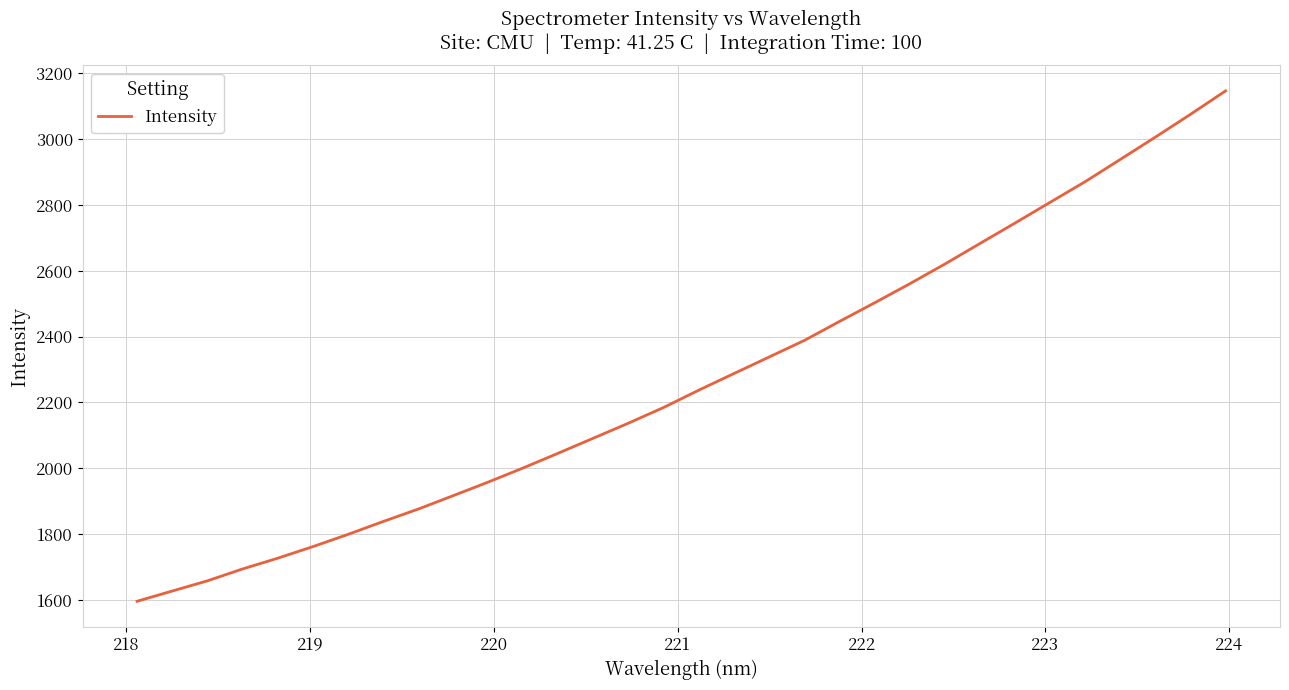

What is the difference between the maximum and minimum values?

1550.6